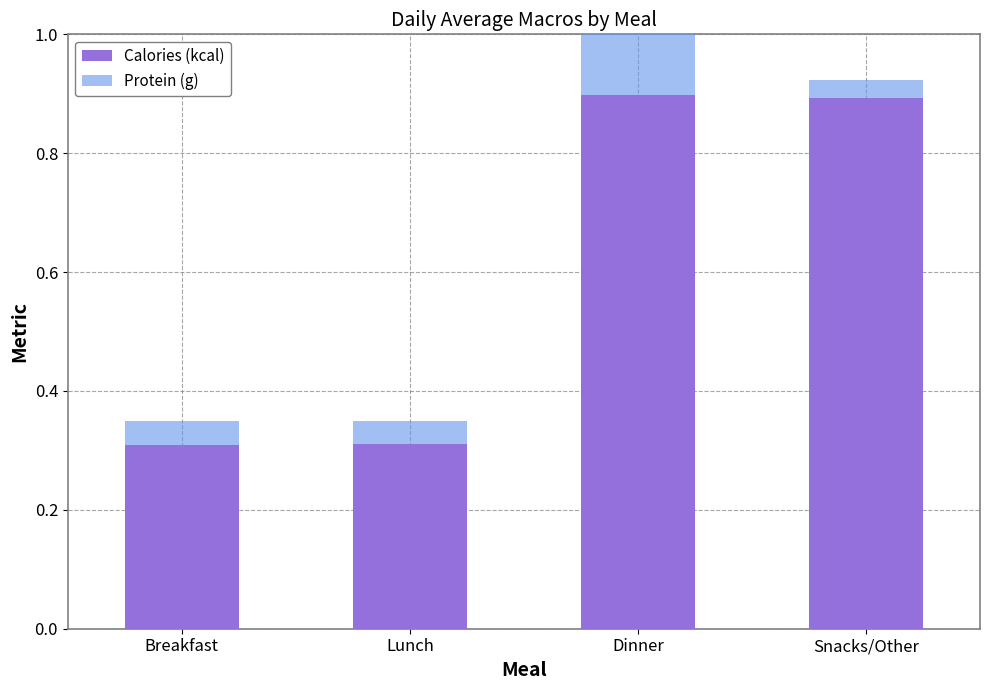

At which category is the sum across all series the highest?

Dinner